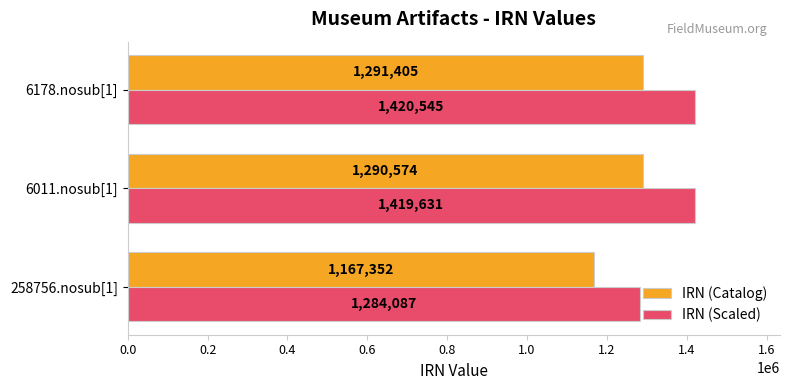

What is the difference between the maximum and minimum values in the IRN (Scaled) series?

136458.3